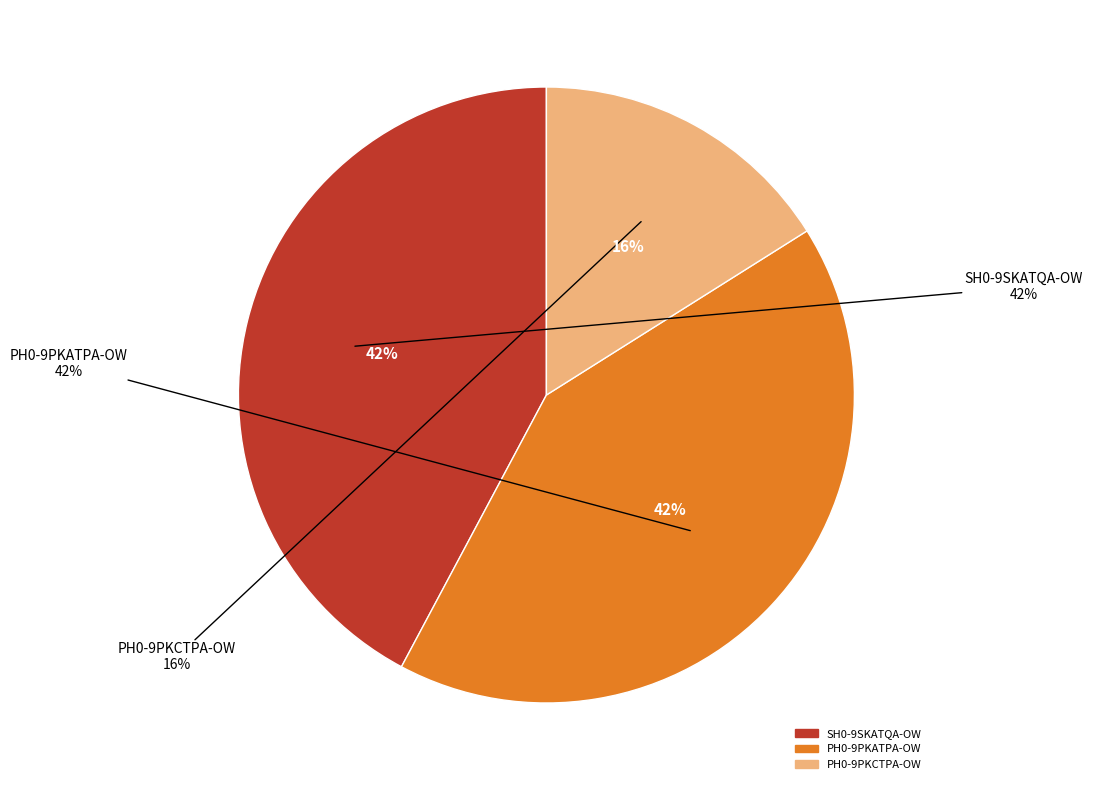

Is there any slice that represents more than half of the pie?

No